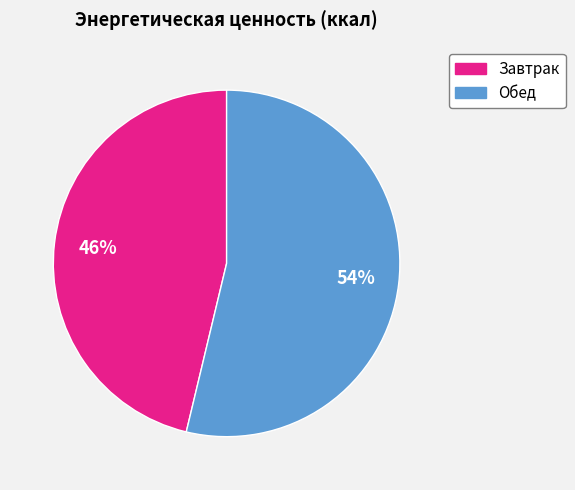

The Завтрак slice represents 36% of the pie. True or false?

False